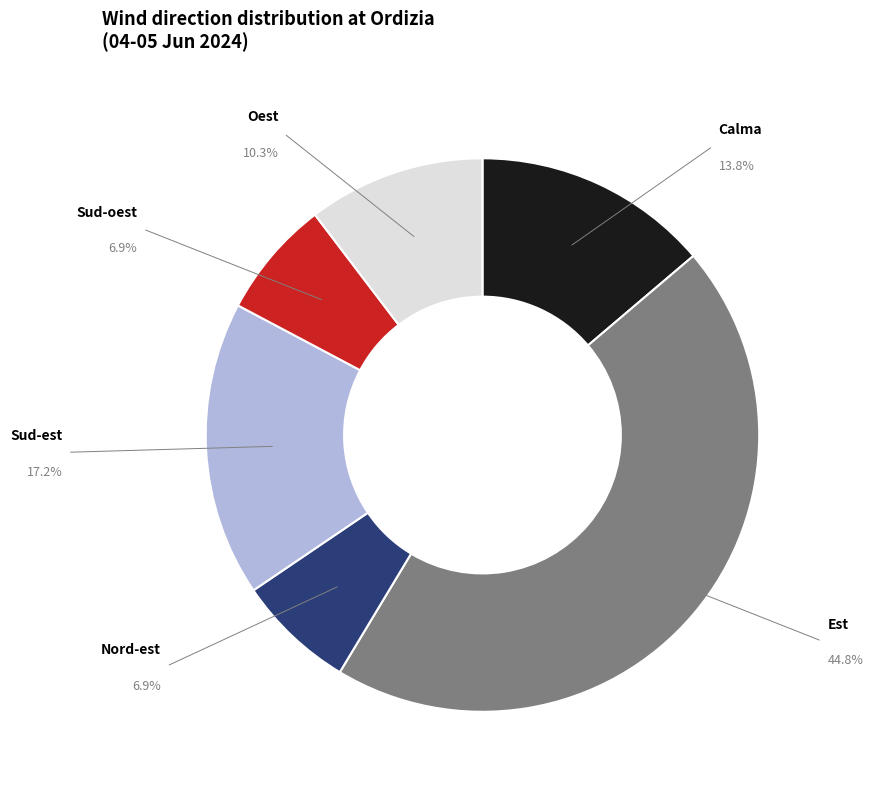

Is there any slice that represents more than half of the pie?

No